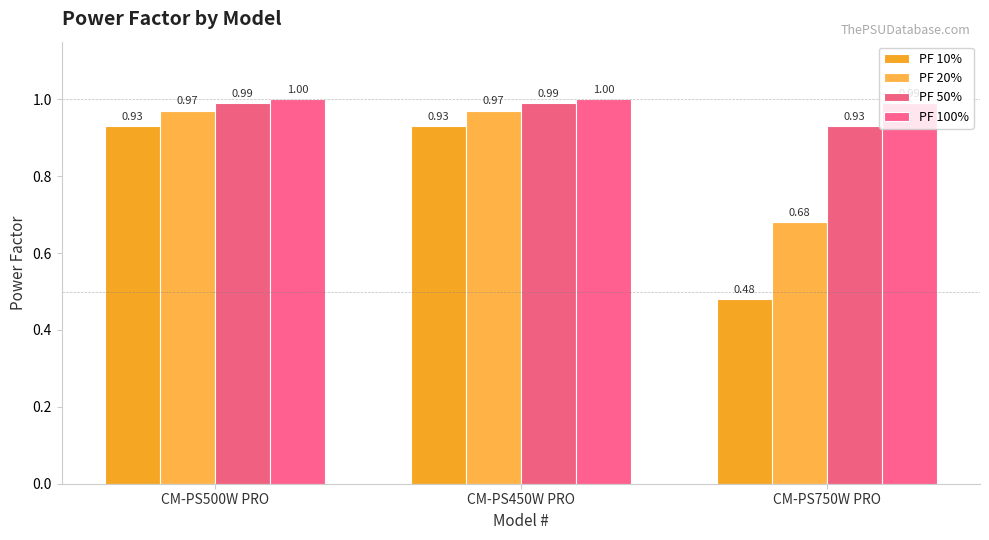

What is the difference between the highest and lowest values at CM-PS750W PRO?

0.5